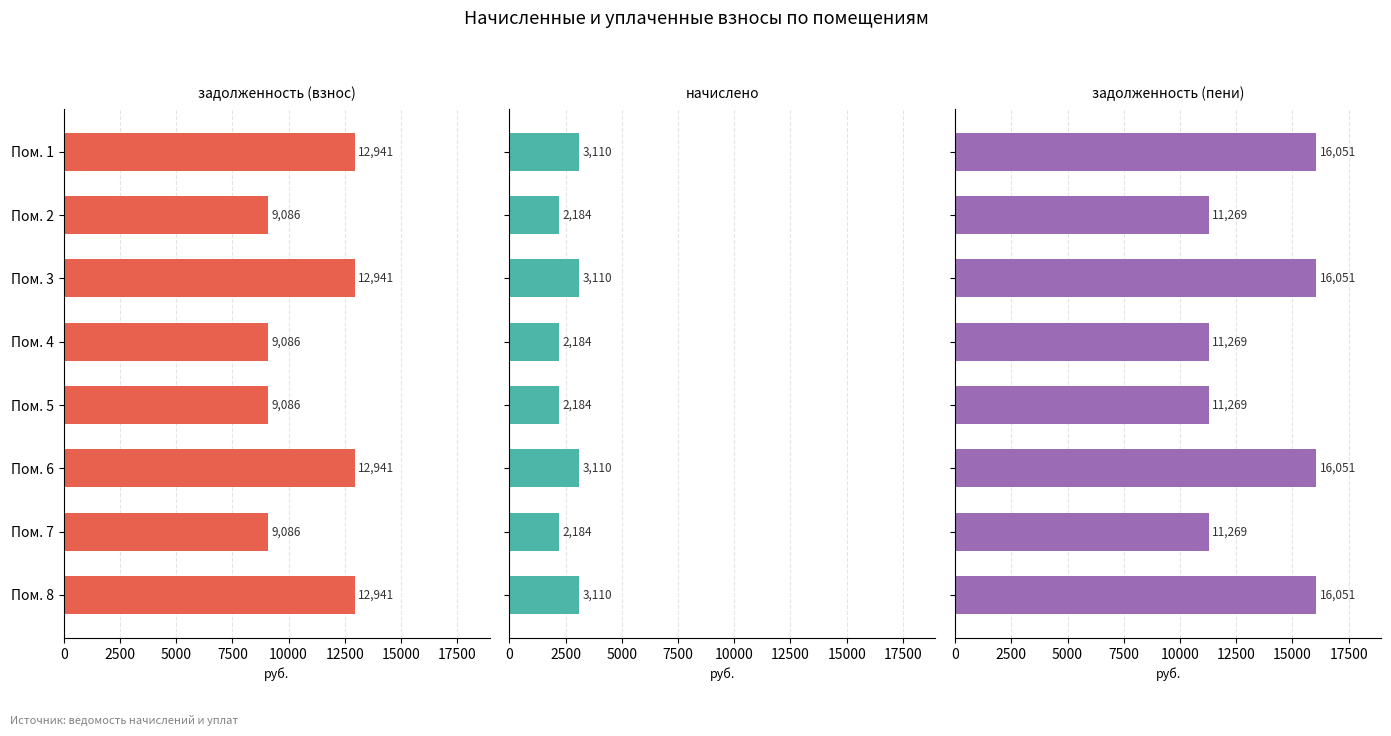

How many groups of bars are there?

8